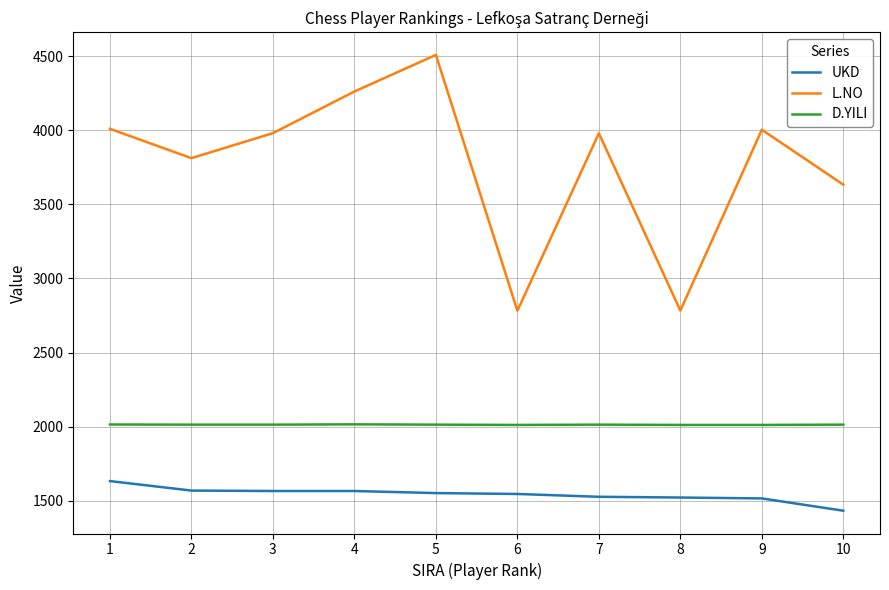

List the series in order of their overall mean, highest first.

L.NO, D.YILI, UKD